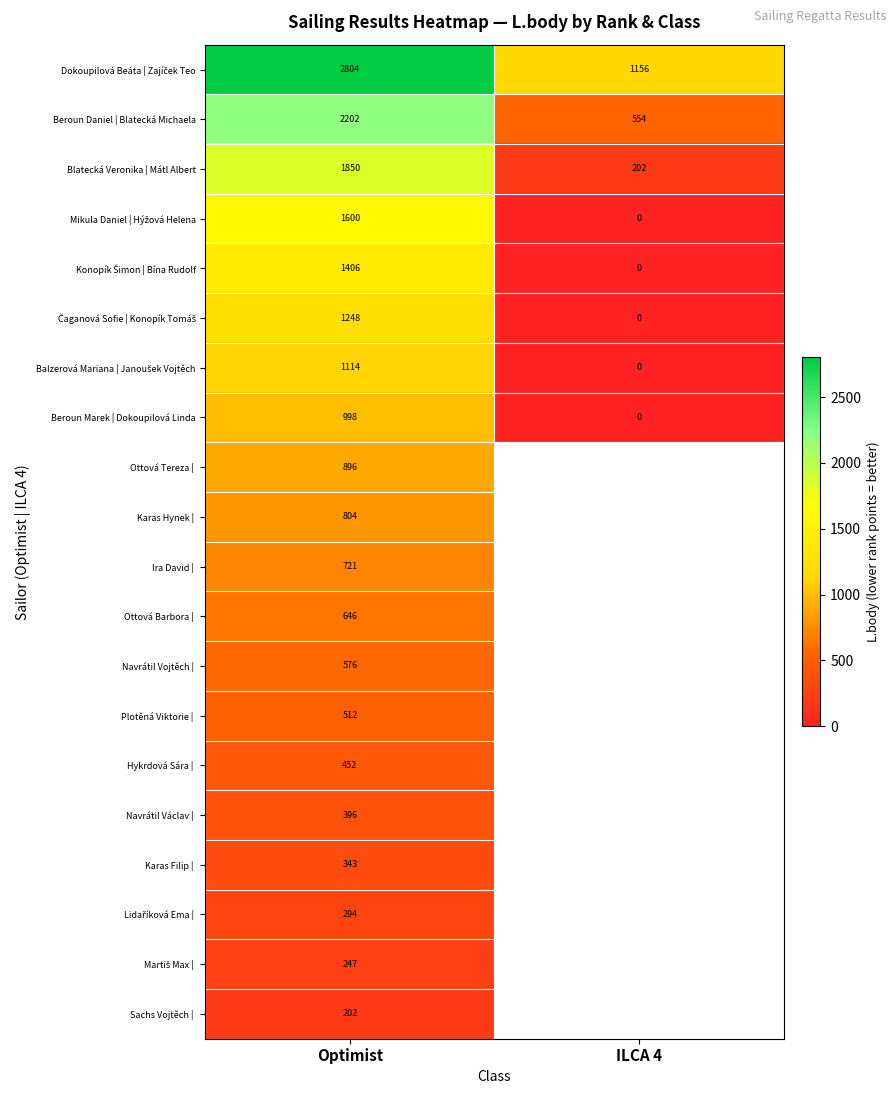

What is the difference between the highest and lowest values at Optimist?

2602